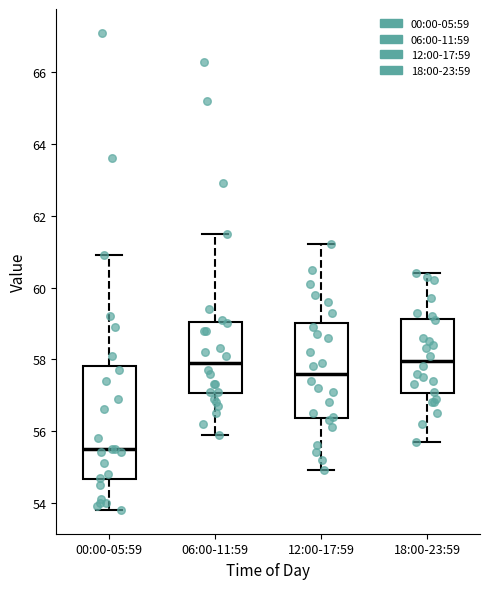

Which box is the tallest, from its lower edge to its upper edge?

00:00-05:59